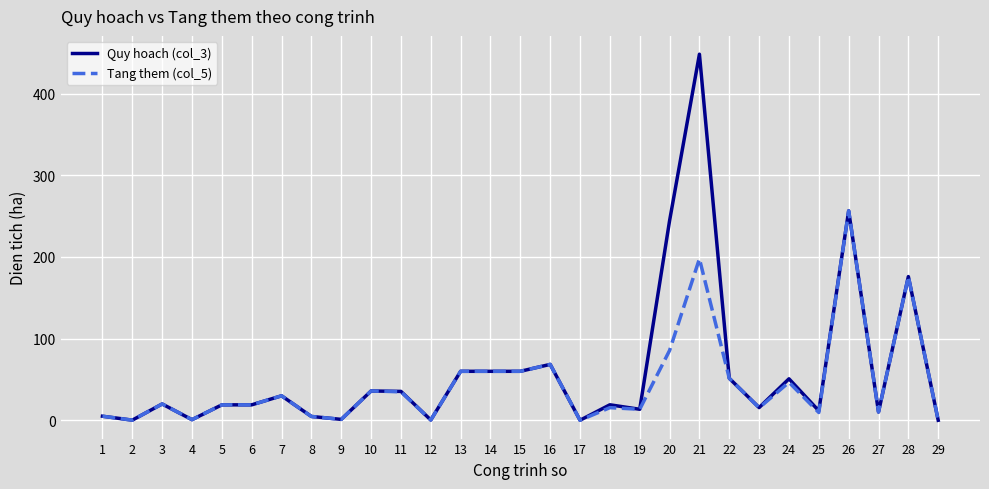

True or false: Tang them (col_5) has more than 0 interior local peaks.

True